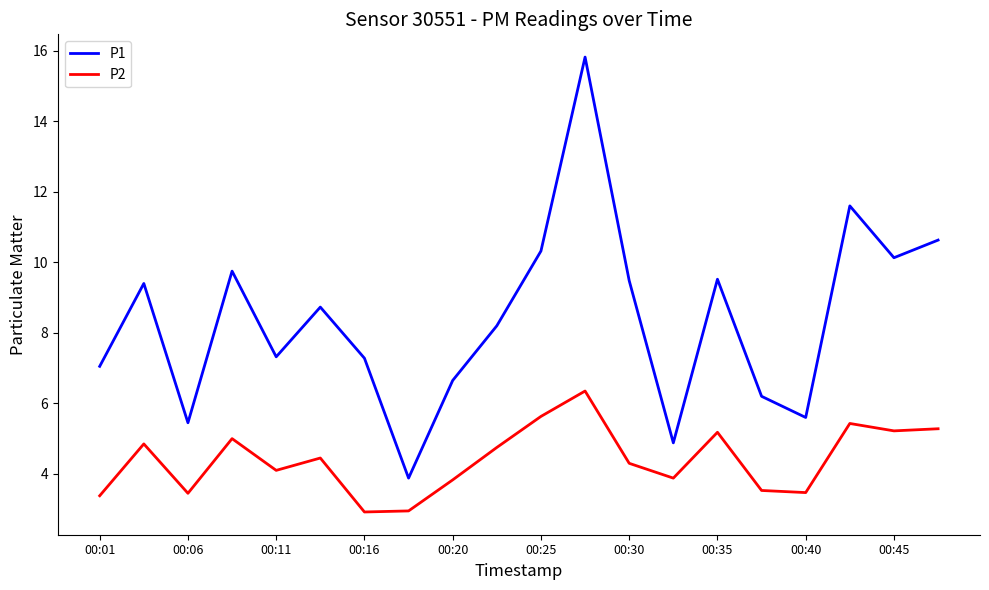

True or false: P2 has more than 2 points higher than both neighbors.

True